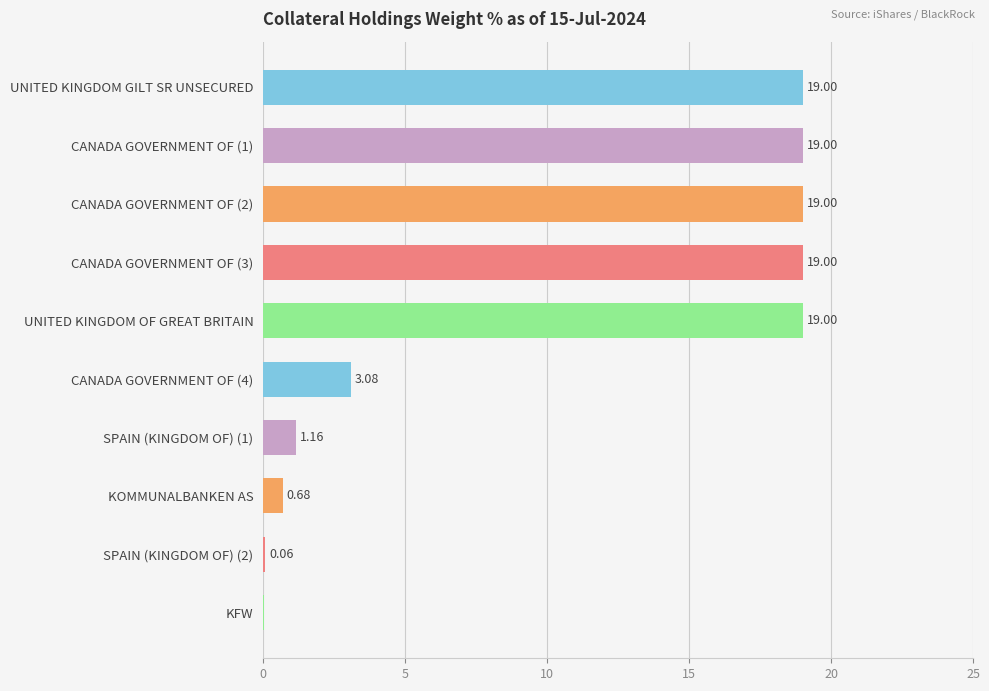

Between SPAIN (KINGDOM OF) (2) and CANADA GOVERNMENT OF (1), which is larger?

CANADA GOVERNMENT OF (1)